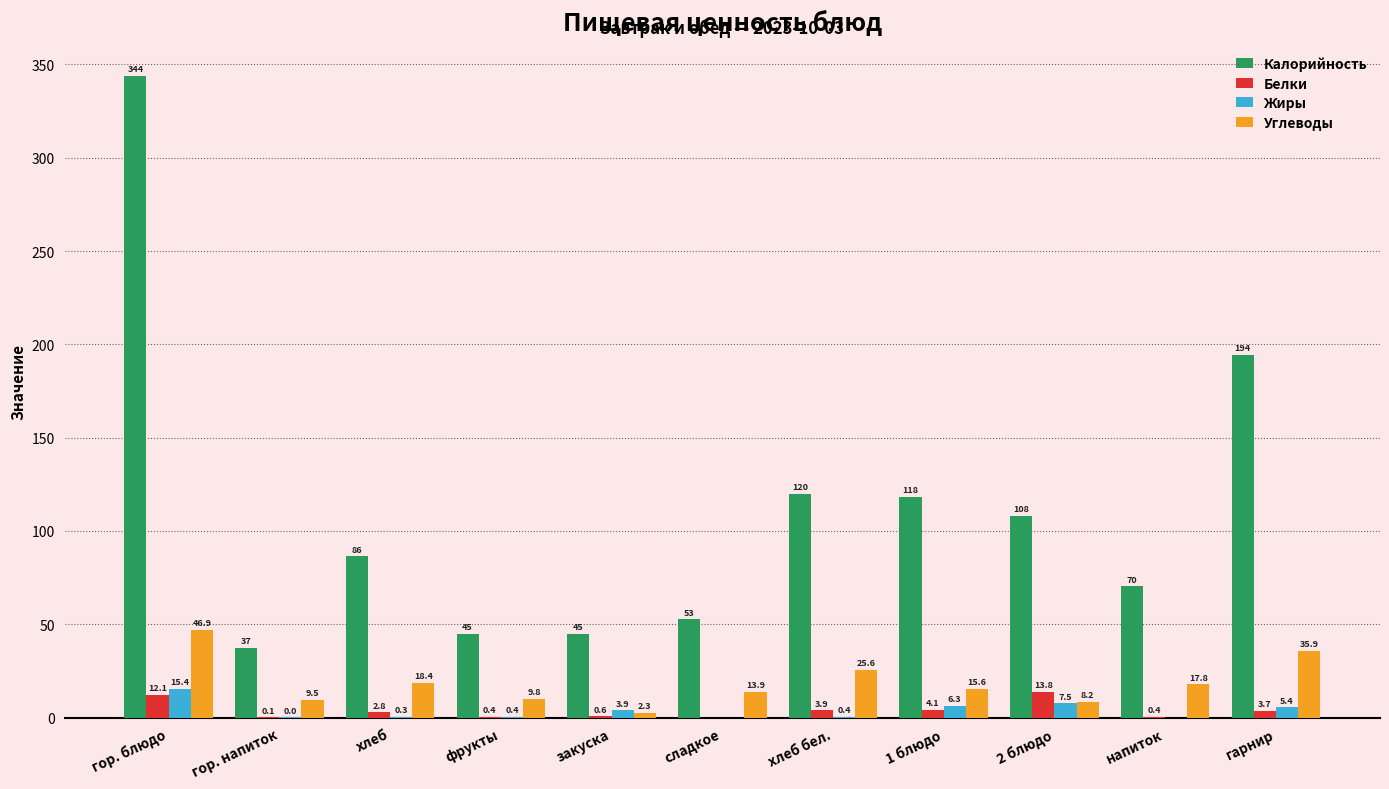

What are all the series names shown in the legend?

Калорийность, Белки, Жиры, Углеводы